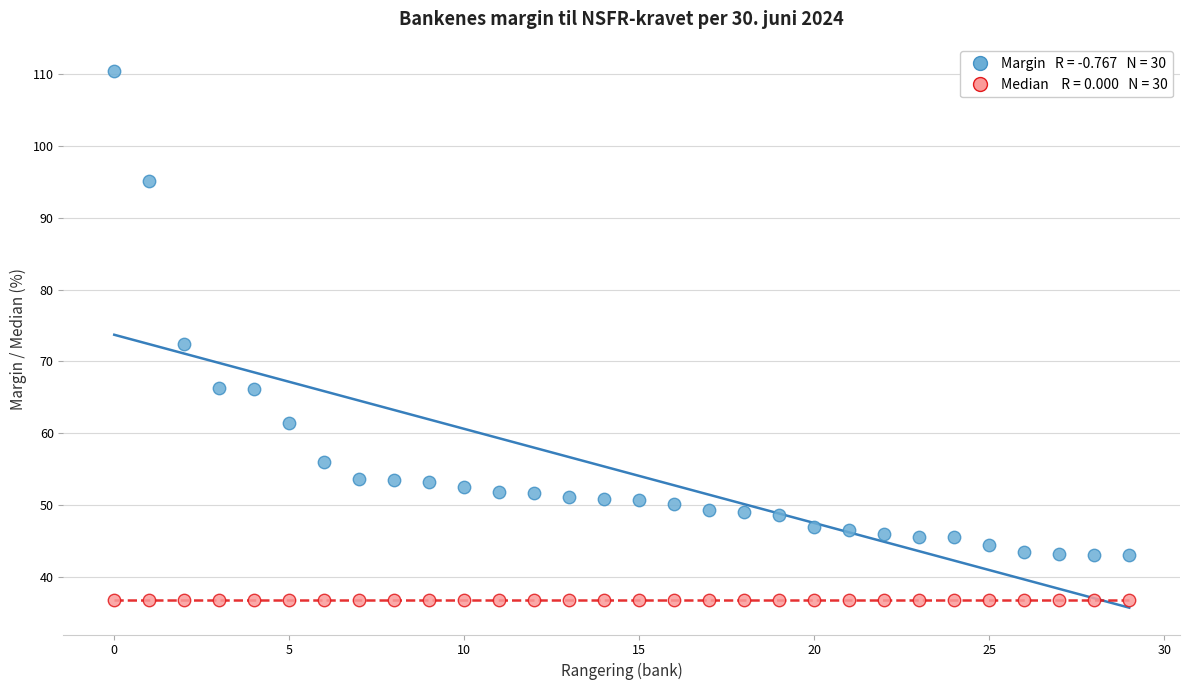

How many data points are displayed?

60